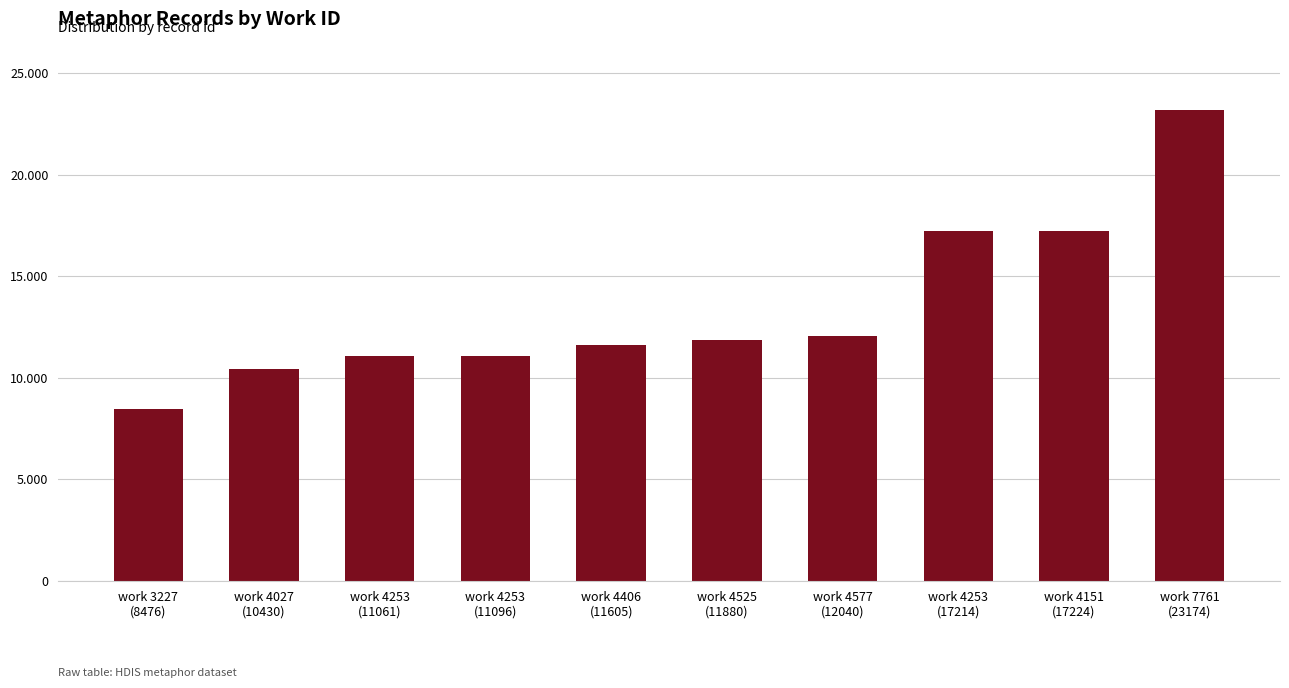

Reading right to left, list all the values displayed in this chart.

work 7761
(23174)=23174	work 4151
(17224)=17224	work 4253
(17214)=17214	work 4577
(12040)=12040	work 4525
(11880)=11880	work 4406
(11605)=11605	work 4253
(11096)=11096	work 4253
(11061)=11061	work 4027
(10430)=10430	work 3227
(8476)=8476